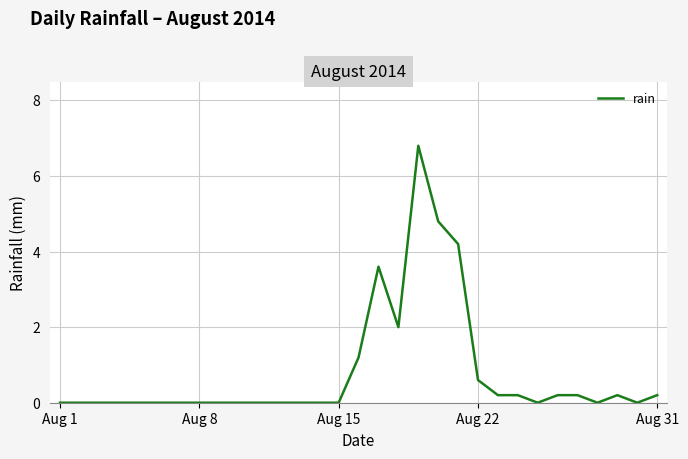

What is the maximum value shown in the chart?

6.8